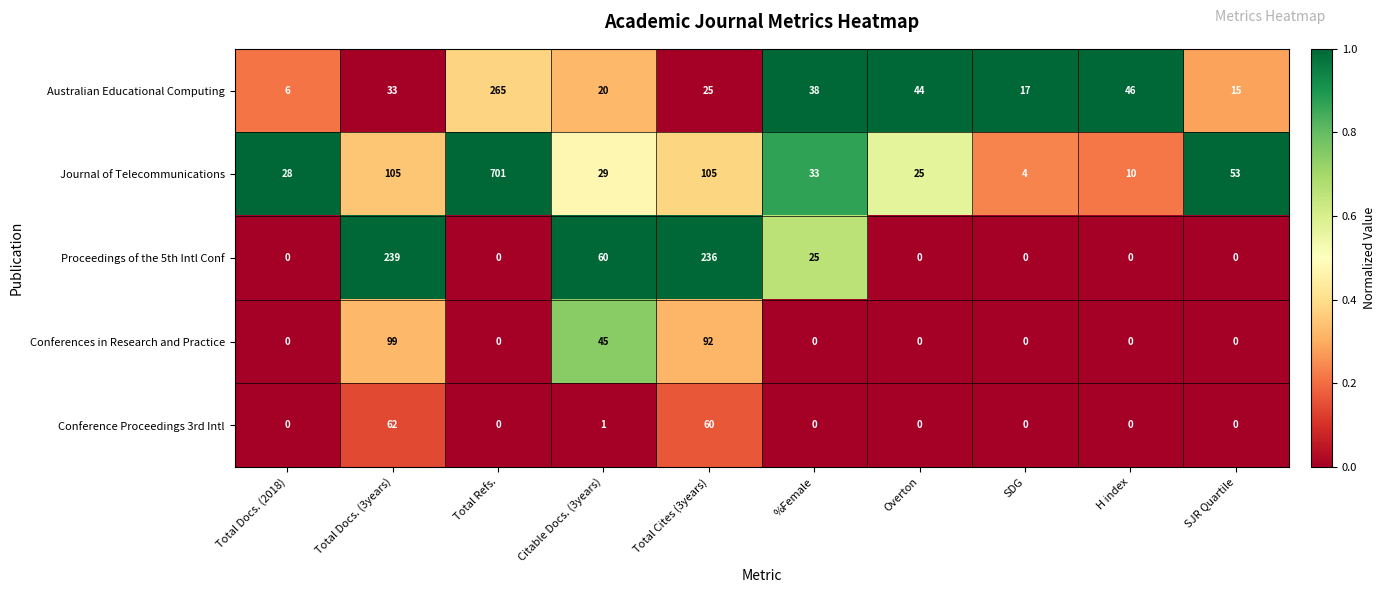

Which series changed the most between Citable Docs. (3years) and Overton?

Proceedings of the 5th Intl Conf